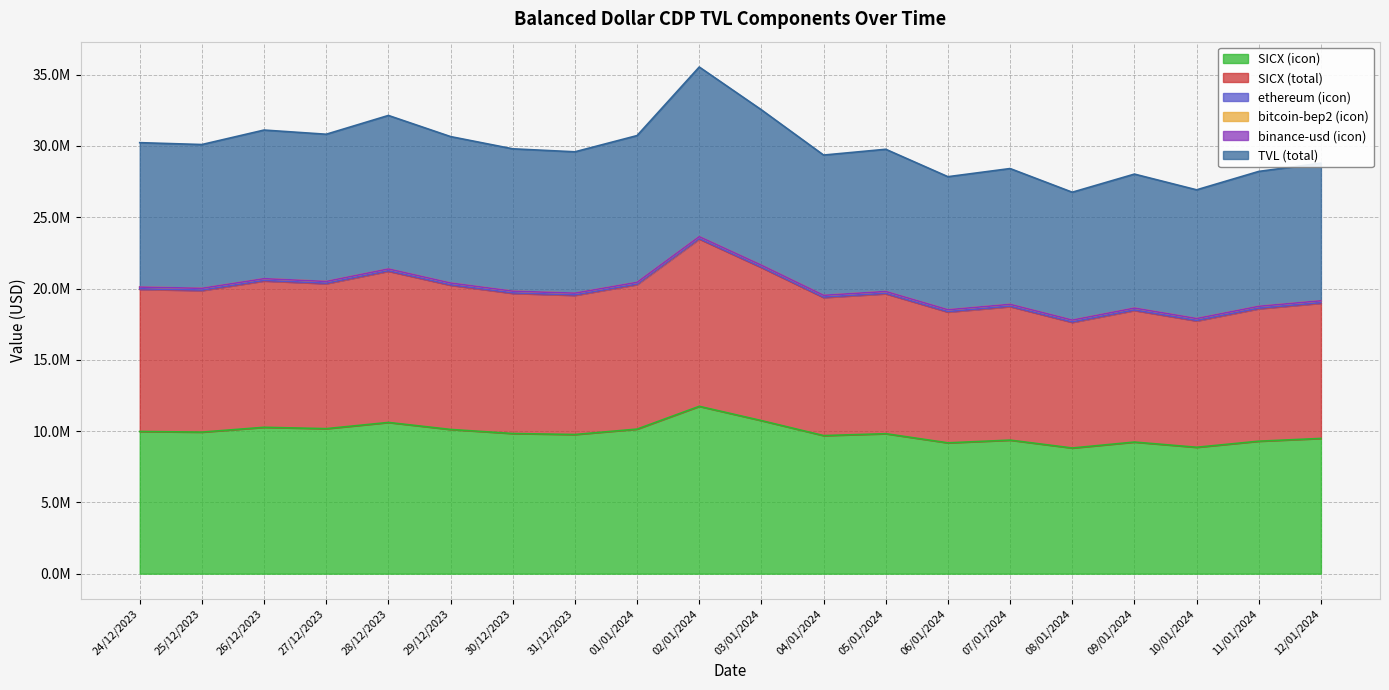

What is the difference between the maximum and minimum values in the TVL (total) series?

8781547.0